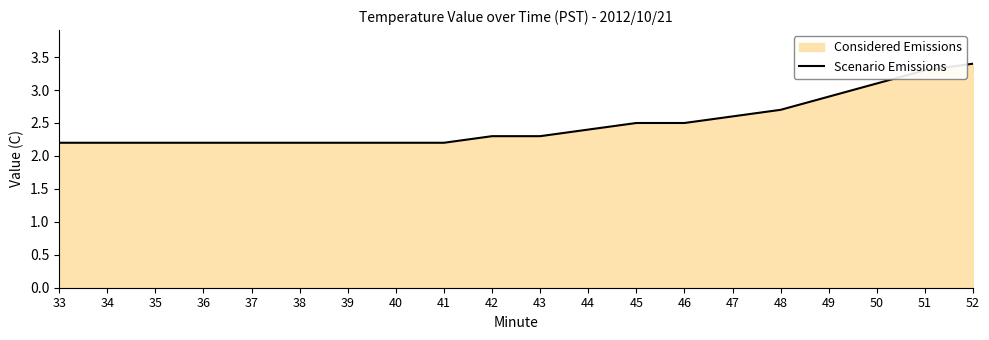

What is the maximum value shown in the chart?

3.4